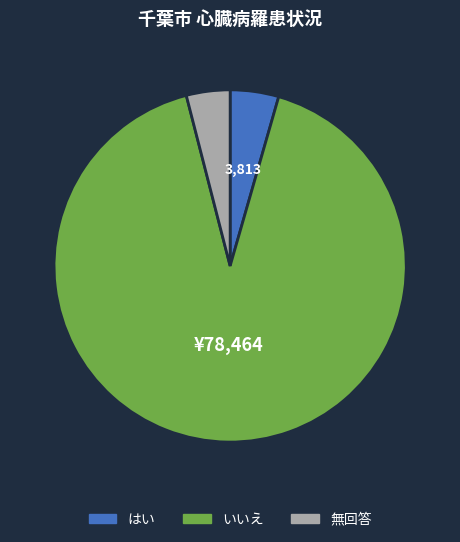

Is the sum of はい and 無回答 greater than half?

No